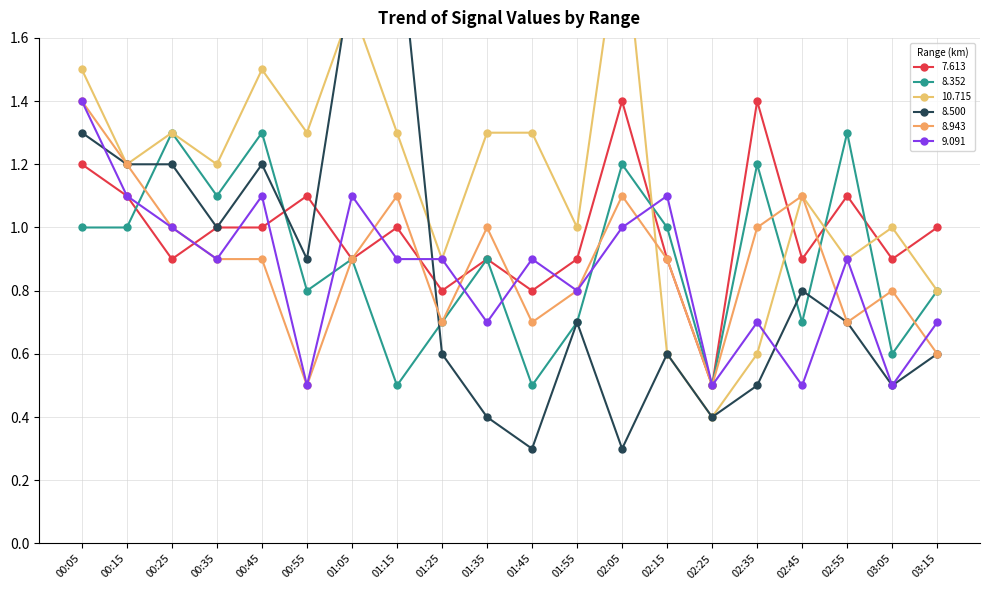

Which series changed the most between 01:35 and 02:35?

10.715